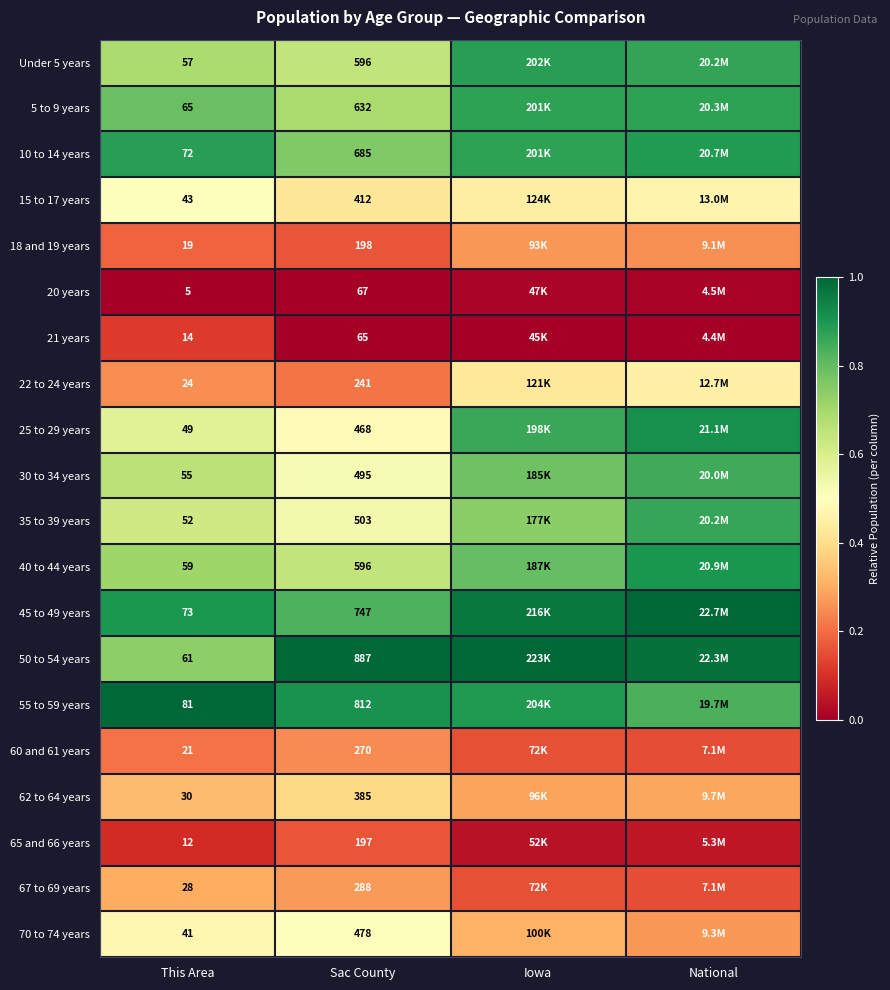

What value does the 70 to 74 years series have at Iowa?

0.3